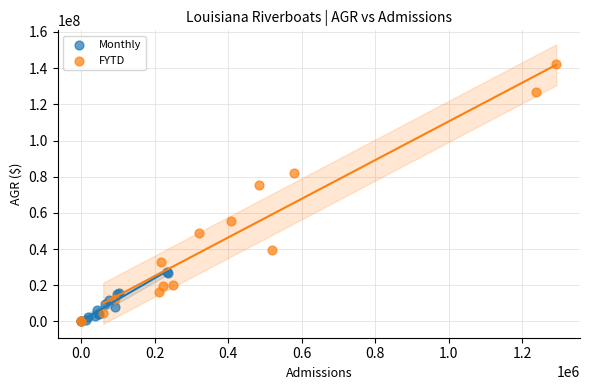

Which series has the largest Y range (max minus min)?

FYTD